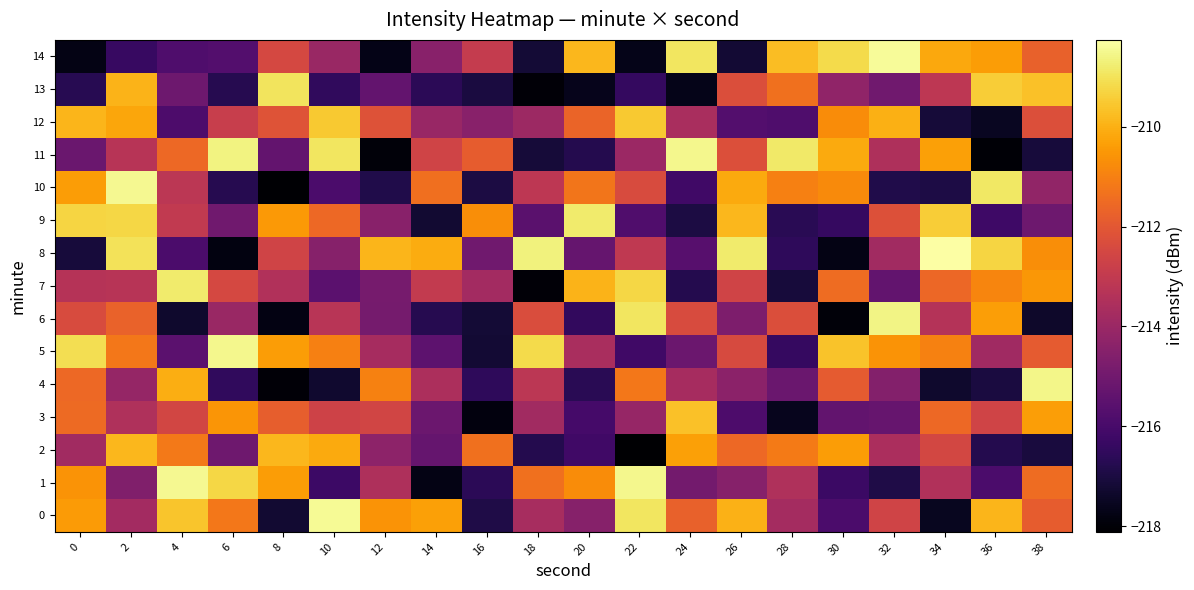

Count the number of categories in the chart.

20